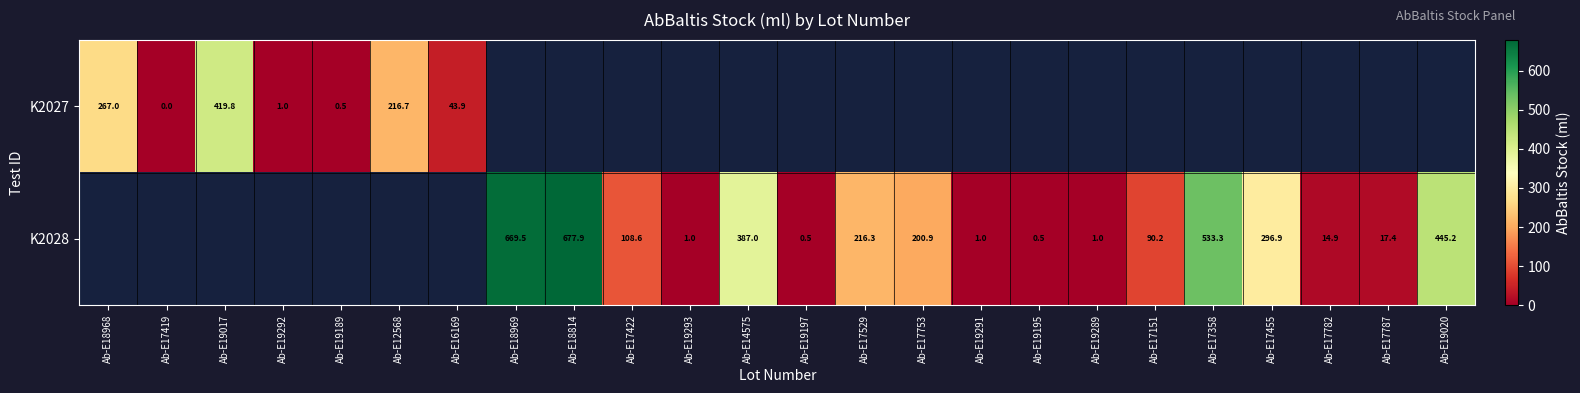

Is it true that K2027 equals 375.4 at Ab-E18968?

False